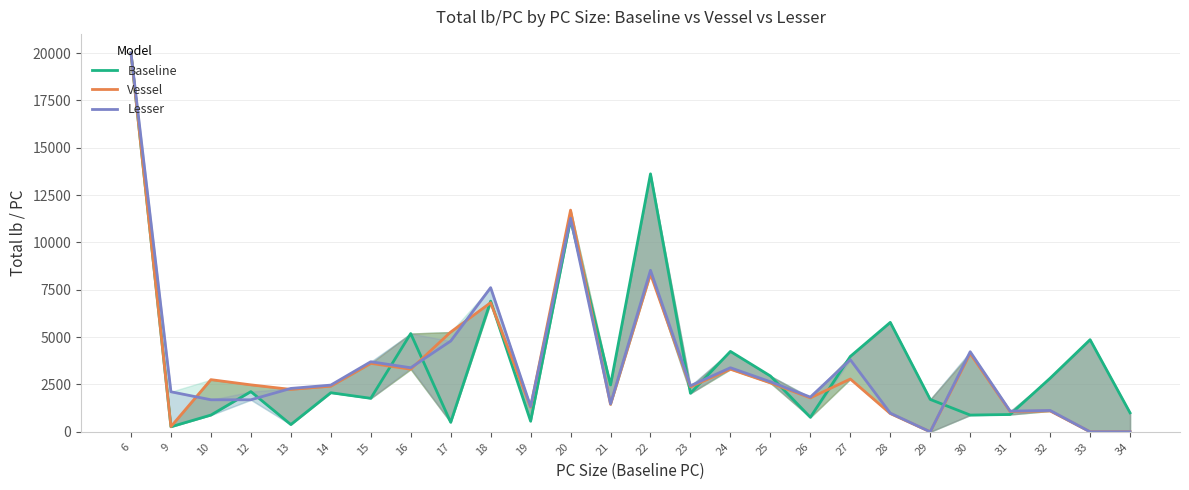

Is the value of Lesser at 27 greater than the value of Baseline at 28?

No